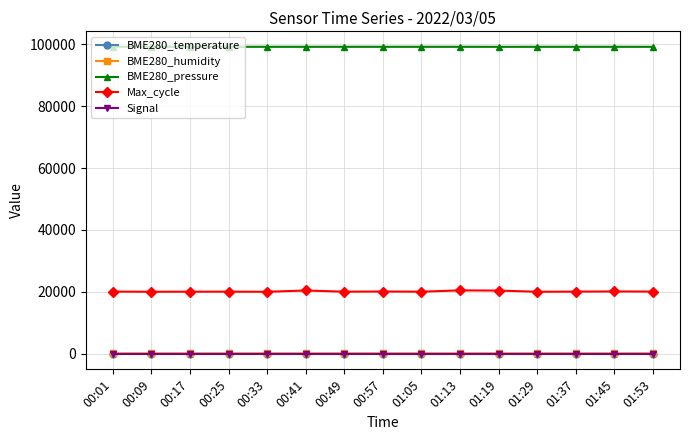

What is the minimum value for Max_cycle?

20029.0